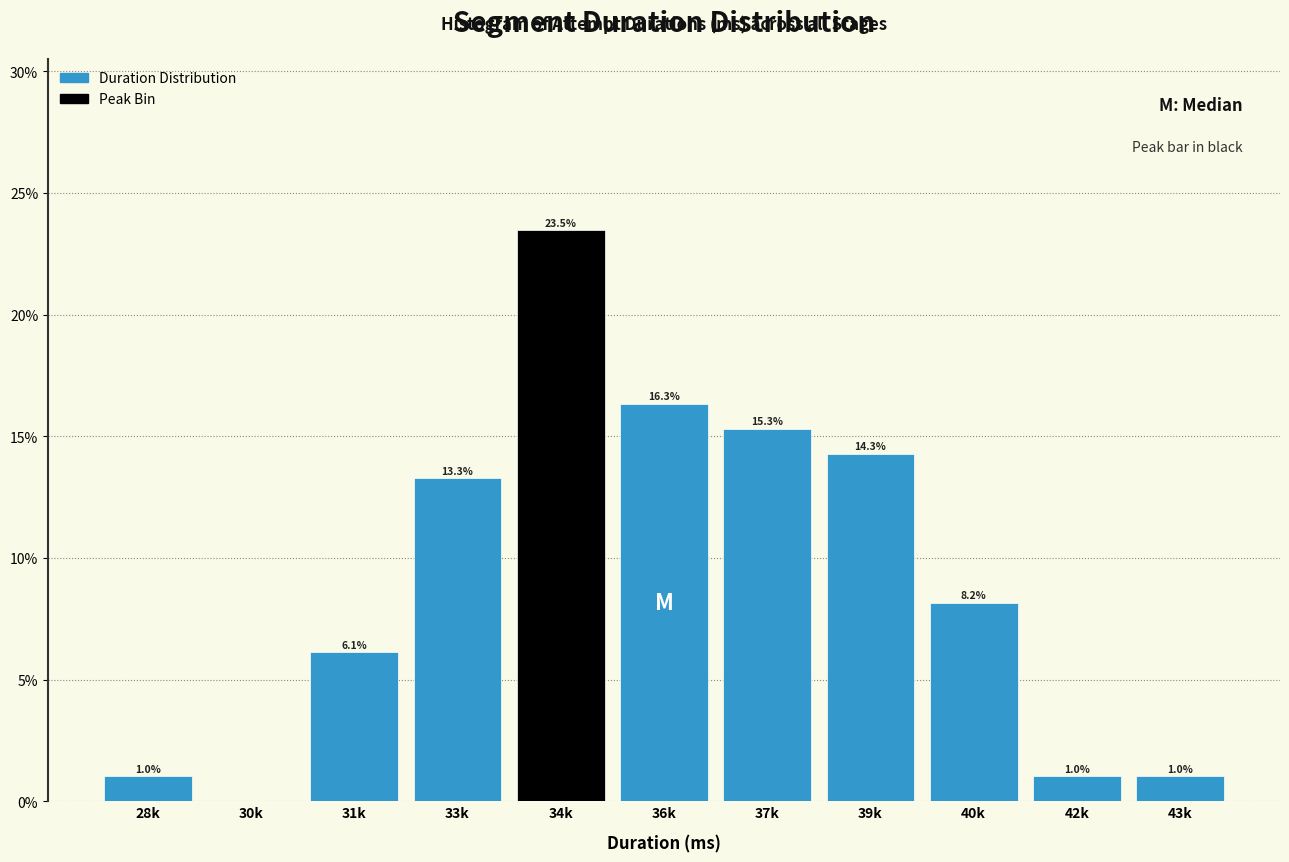

Reading left to right, what are all the values shown in this chart?

28k=1.0	30k=0.0	31k=6.1	33k=13.3	34k=23.5	36k=16.3	37k=15.3	39k=14.3	40k=8.2	42k=1.0	43k=1.0